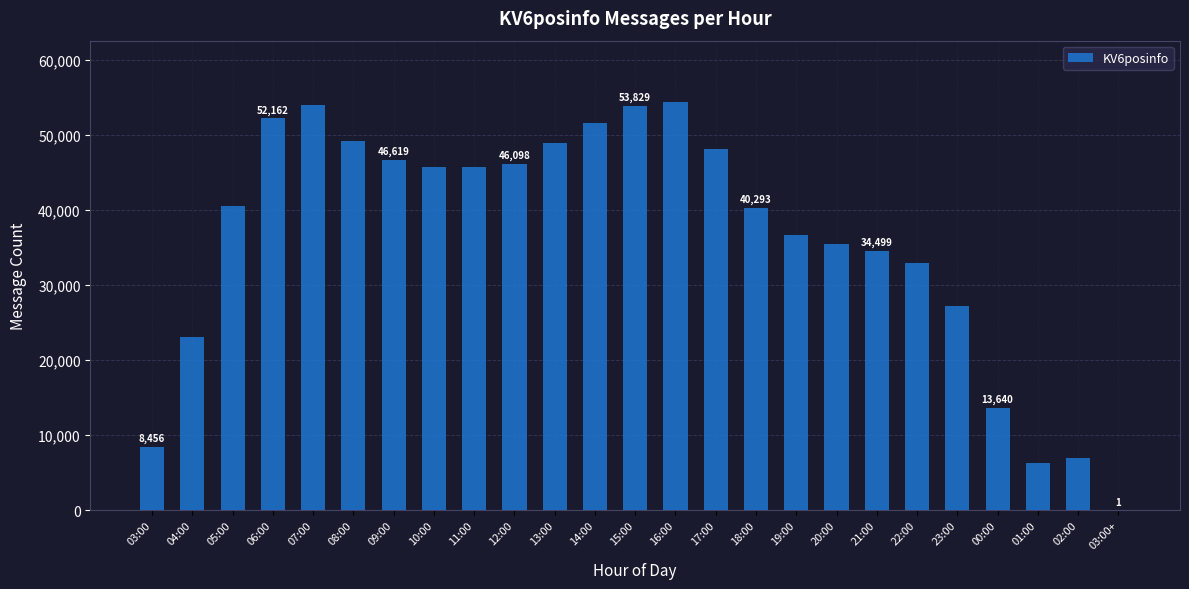

What is the sum of all values?

902286